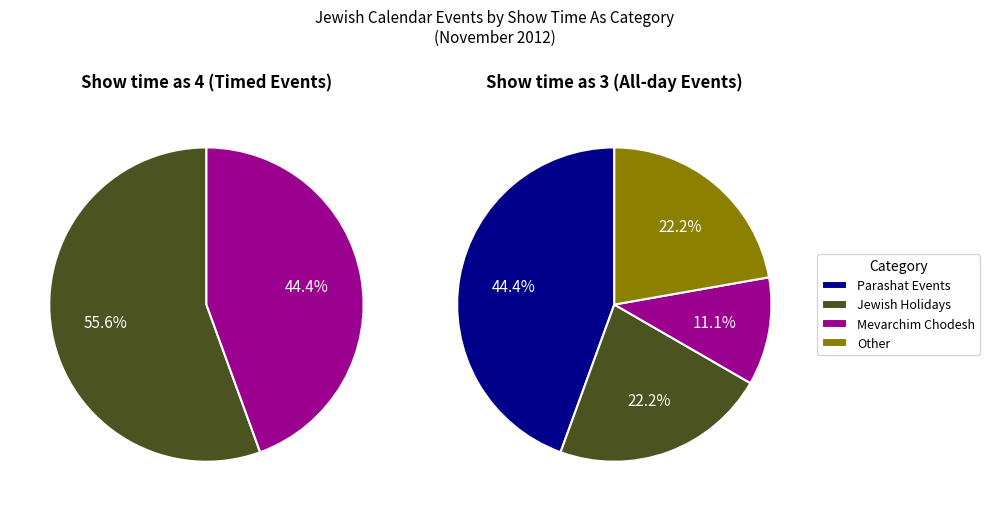

The 3 slice represents 24% of the pie. True or false?

False